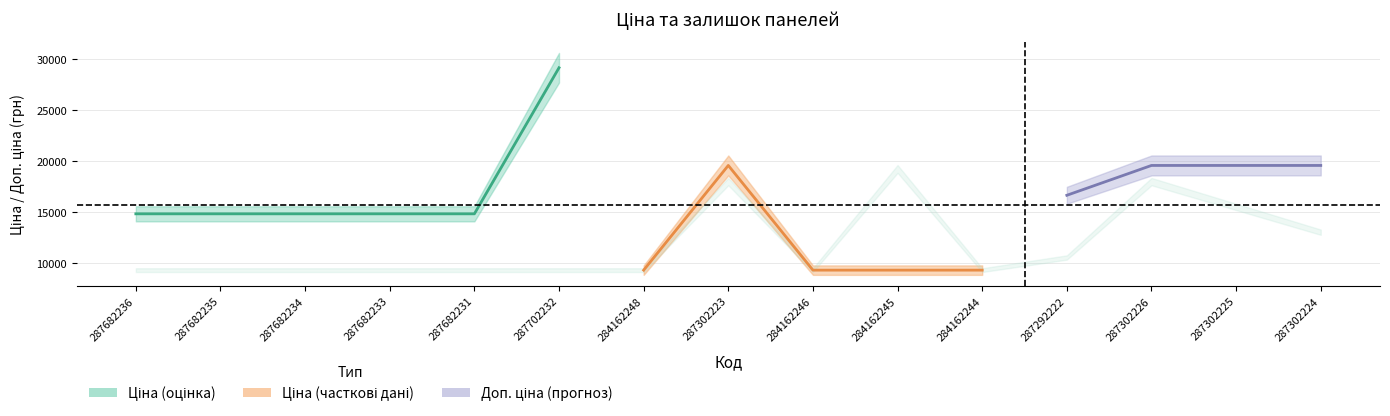

Rank the series by their maximum value, from highest to lowest.

Ціна, Доп. ціна, Залишок